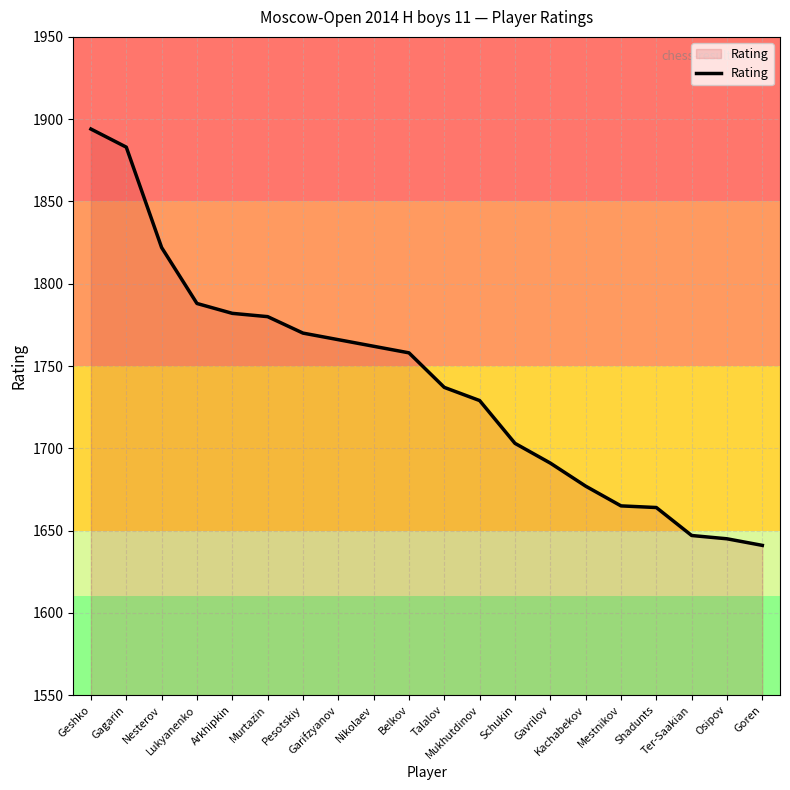

What is the smallest value displayed?

1641